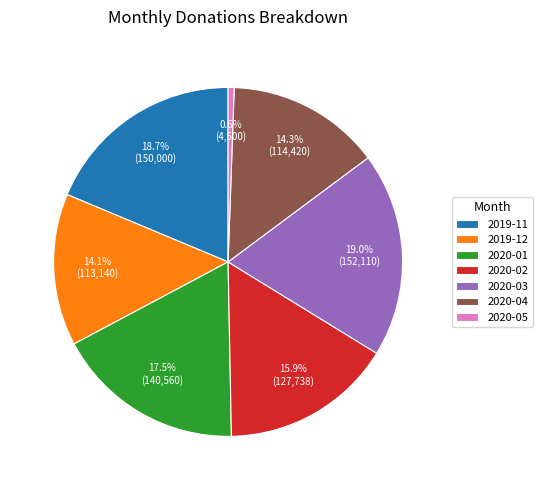

Which slice is the smallest?

2020-05